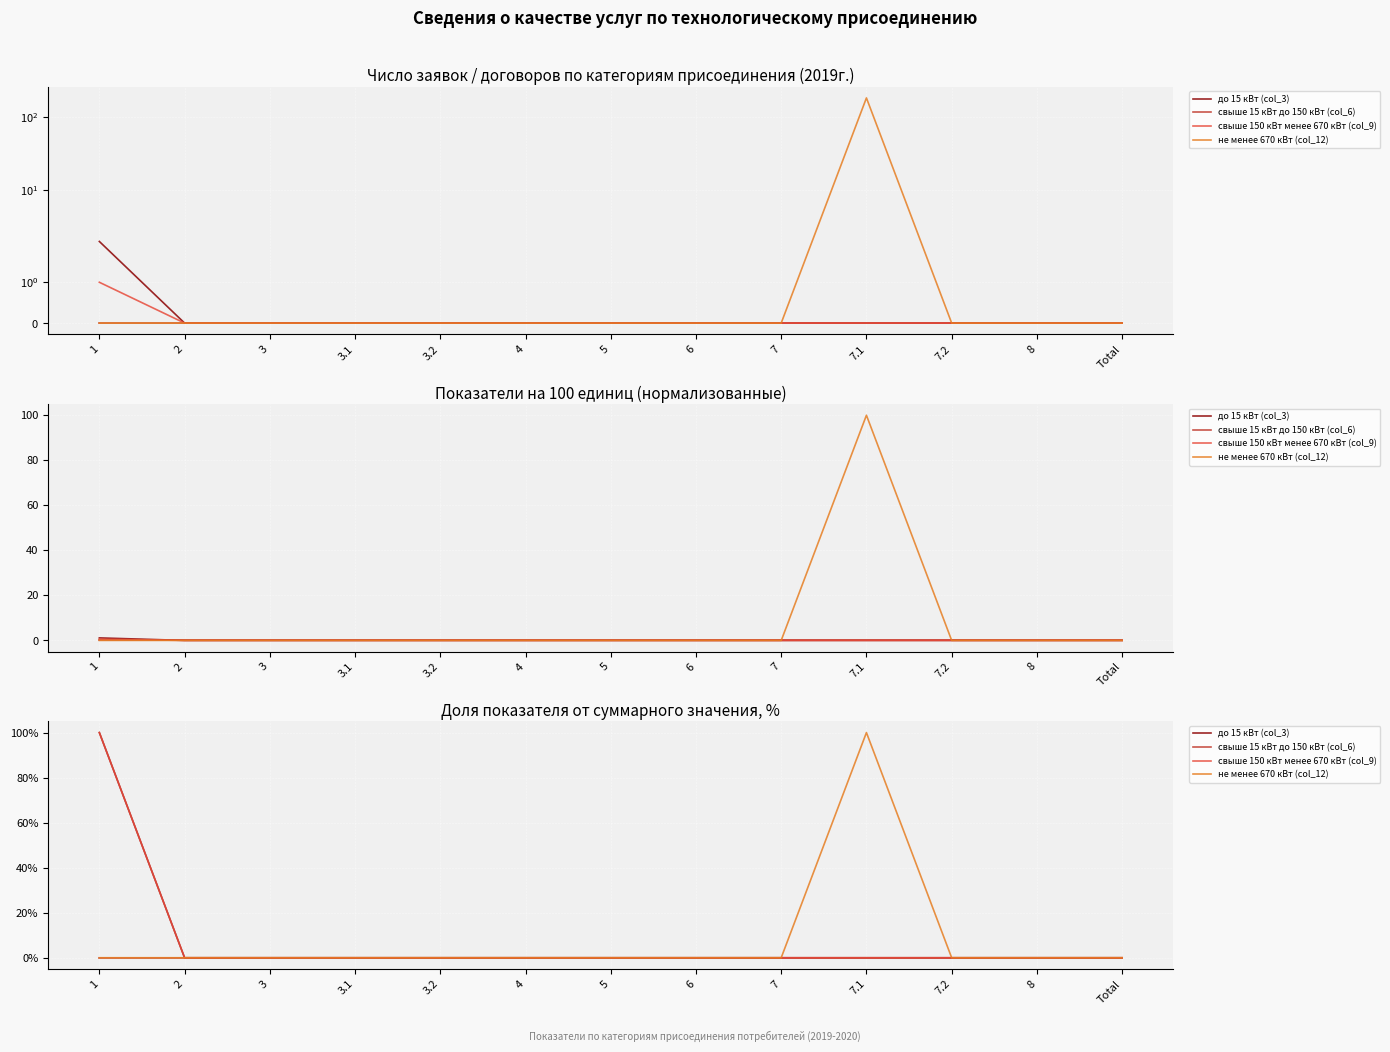

Between 2 and 3.2, which series saw the biggest shift?

до 15 кВт (col_3)